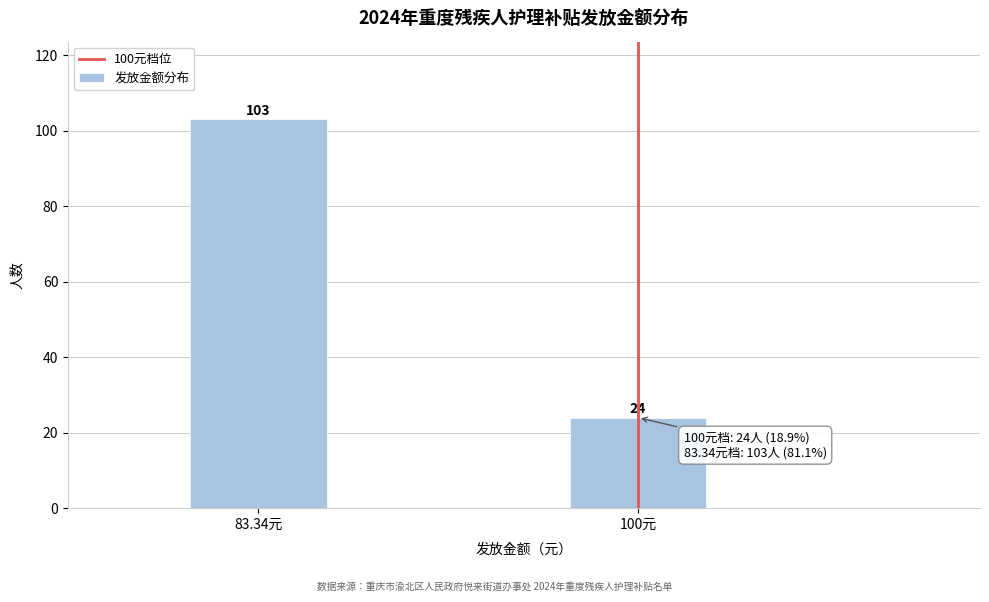

Reading left to right, list all the values displayed in this chart.

83.34元=103	100元=24